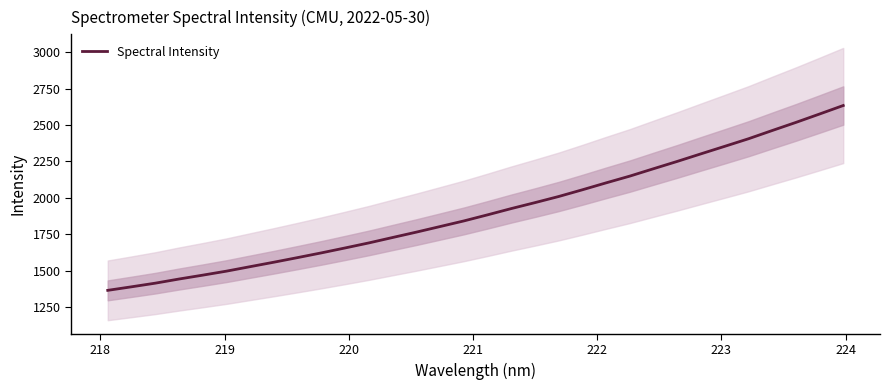

What is the lowest value of the Spectral Intensity series?

1365.4